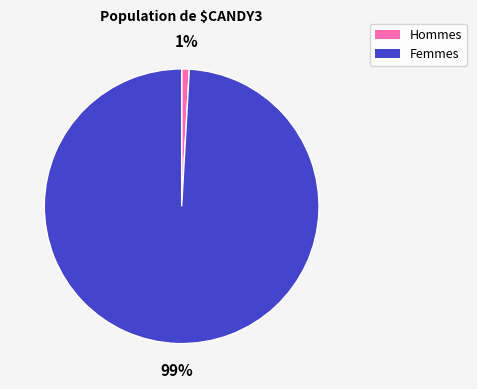

To the nearest percent, what is the average slice percentage?

50%